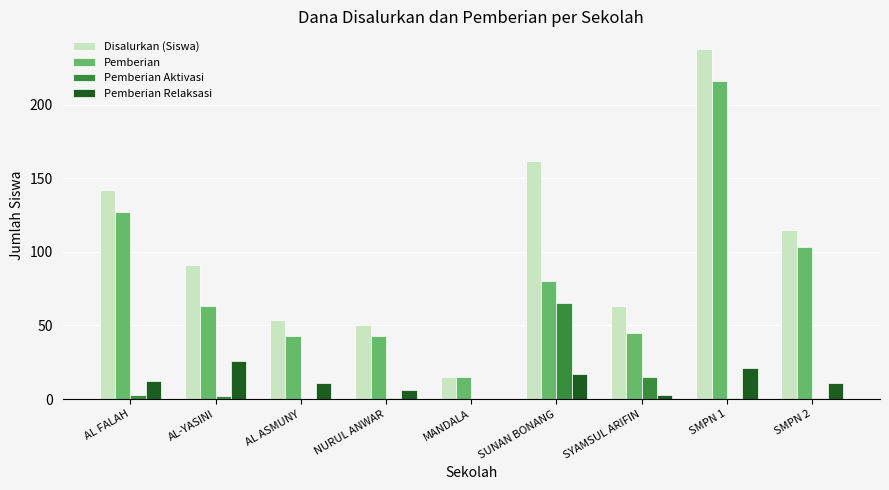

Where does the Pemberian Relaksasi series first go above 11?

AL FALAH